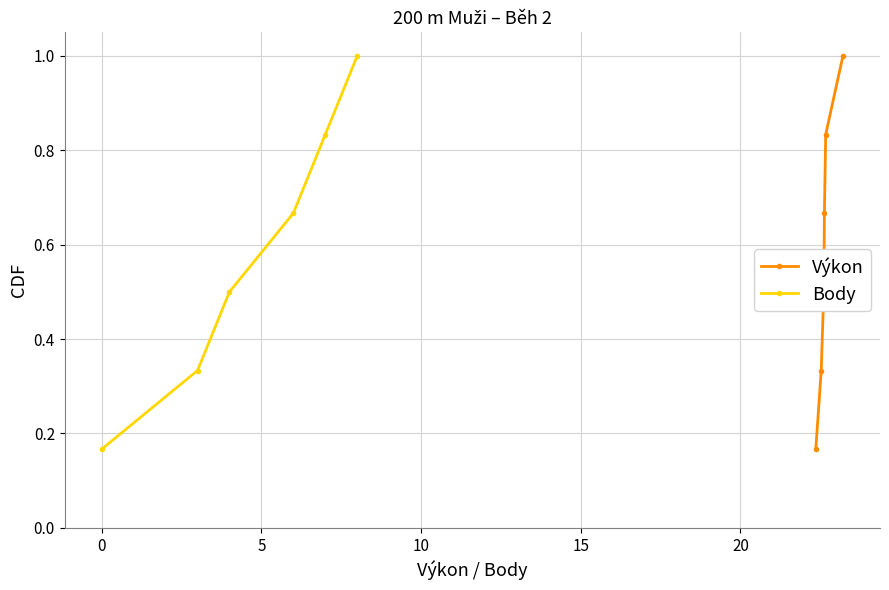

How many lines are shown in the chart?

2